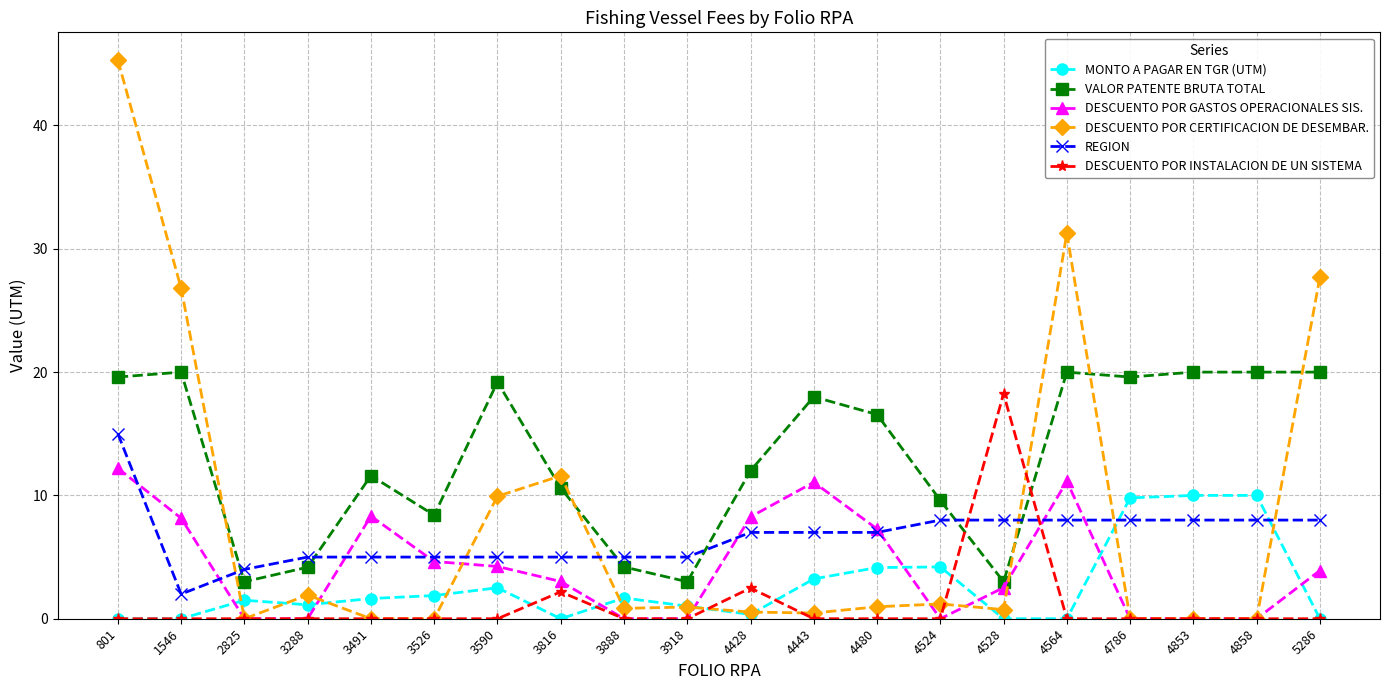

Between 801 and 4786, which series saw the biggest shift?

DESCUENTO POR CERTIFICACION DE DESEMBAR.